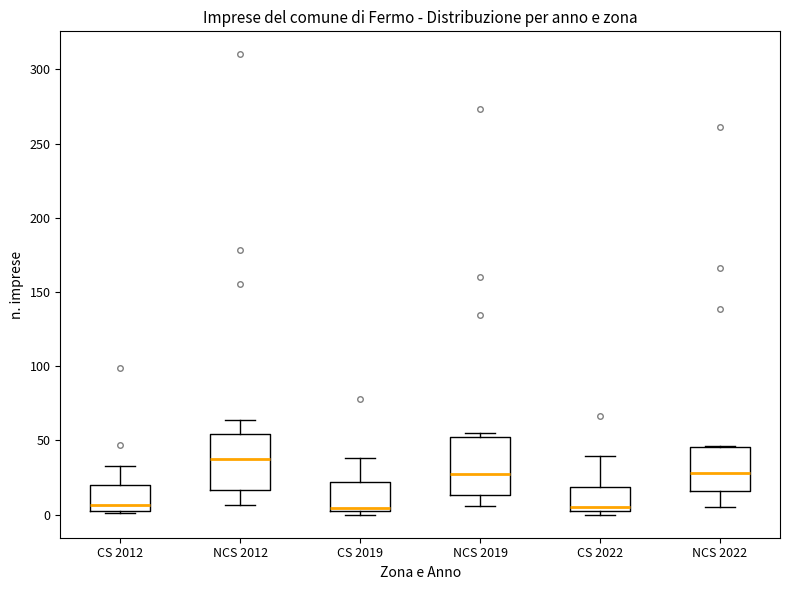

Reading left to right, read every box against the y-axis: the position of its median line, the range the box covers, and the ends of its whiskers. The values are not printed on the chart, so give them approximately, as read against the axis.

CS 2012: median 5 (just above the box's lower edge), box 5 to 20, whiskers 0 to 35
NCS 2012: median 35, box 15 to 55, whiskers 5 to 65
CS 2019: median 5 (just above the box's lower edge), box 5 to 20, whiskers 0 to 40
NCS 2019: median 30, box 15 to 50, whiskers 5 to 55
CS 2022: median 5 (just above the box's lower edge), box 5 to 20, whiskers 0 to 40
NCS 2022: median 30, box 15 to 45, whiskers 5 to 45